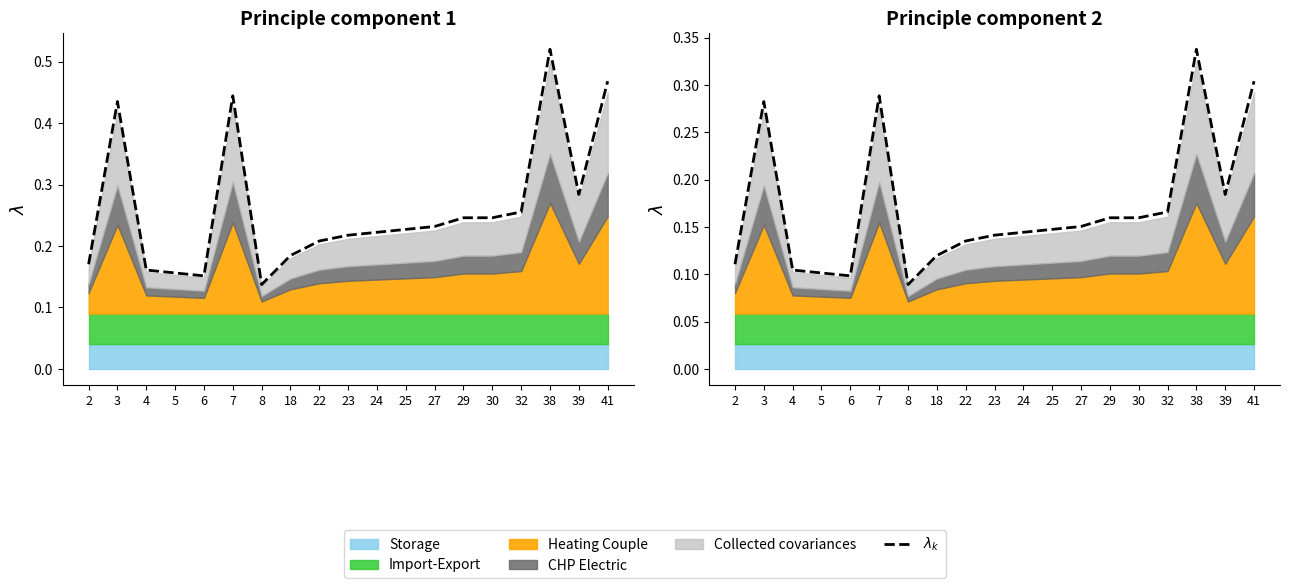

How many categories are shown in the chart?

19